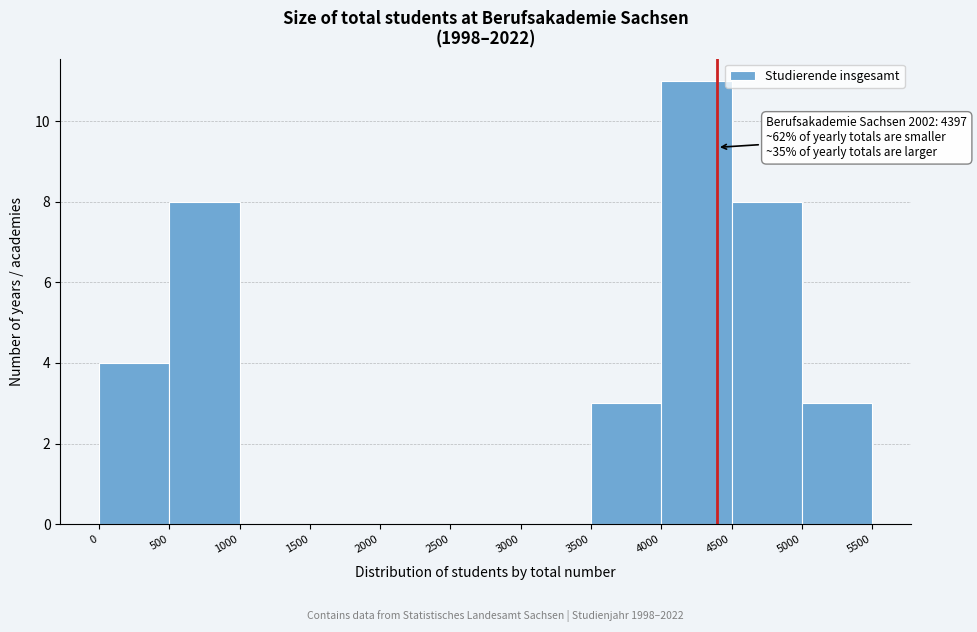

Over which range of the x-axis is the bar tallest?

4000 to 4500